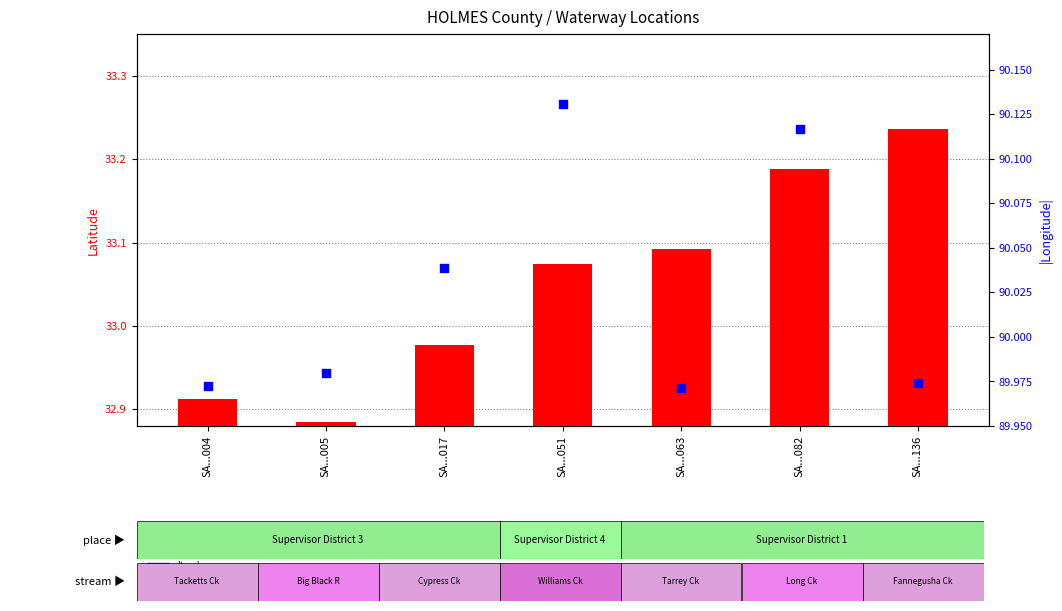

Which series has the largest total across all categories?

|lon|